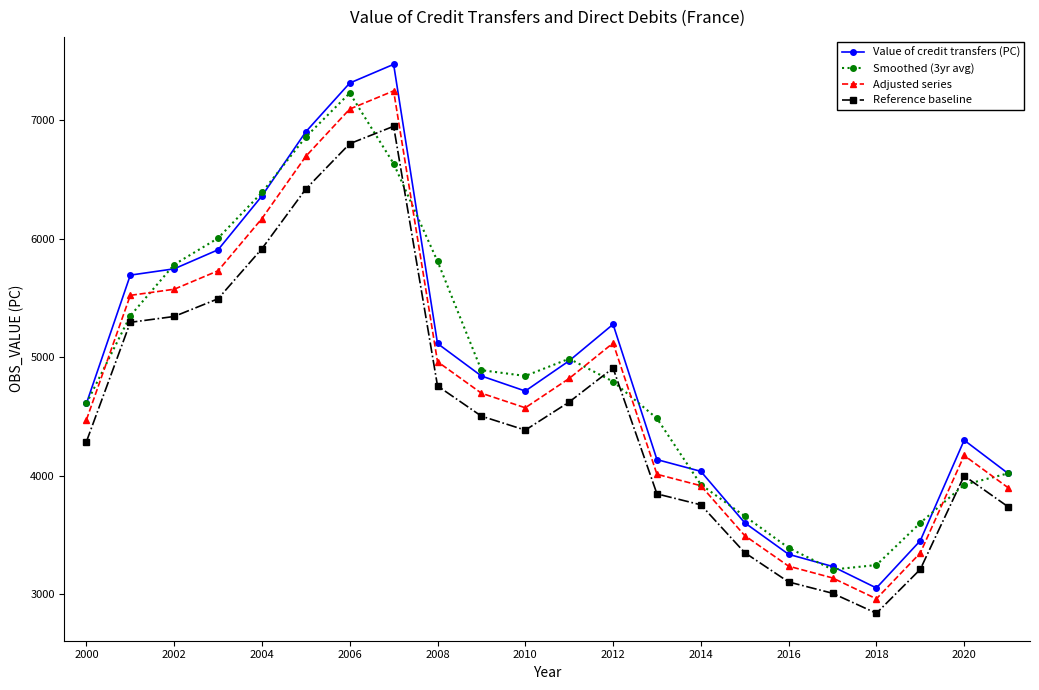

Is this an area chart (filled region under the line)?

No